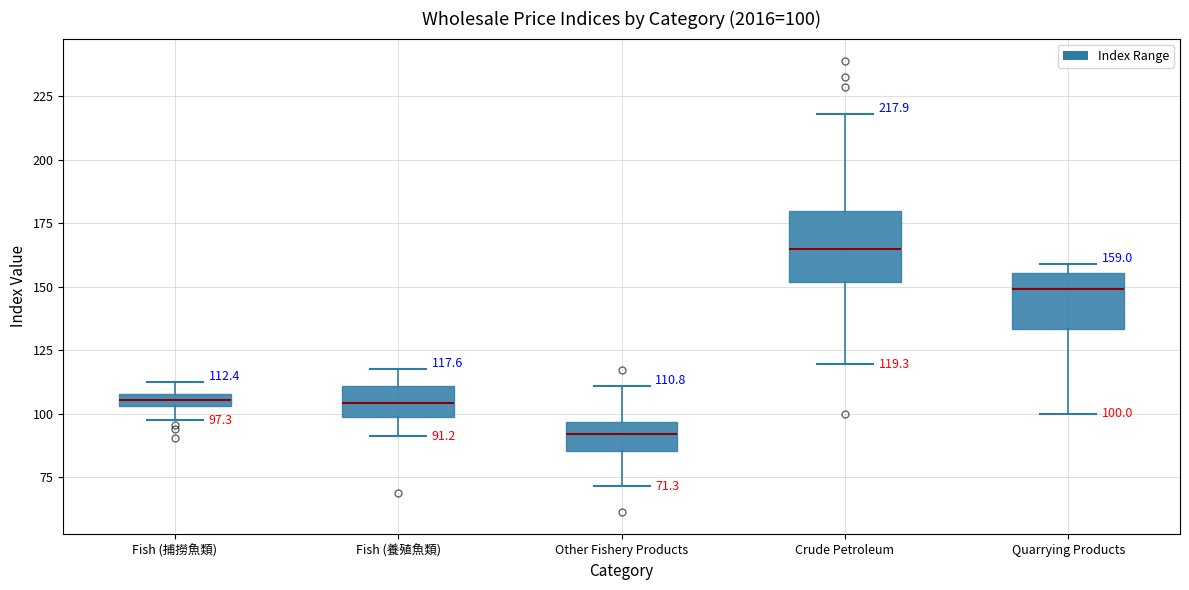

Which box's median line is the lowest?

Other Fishery Products